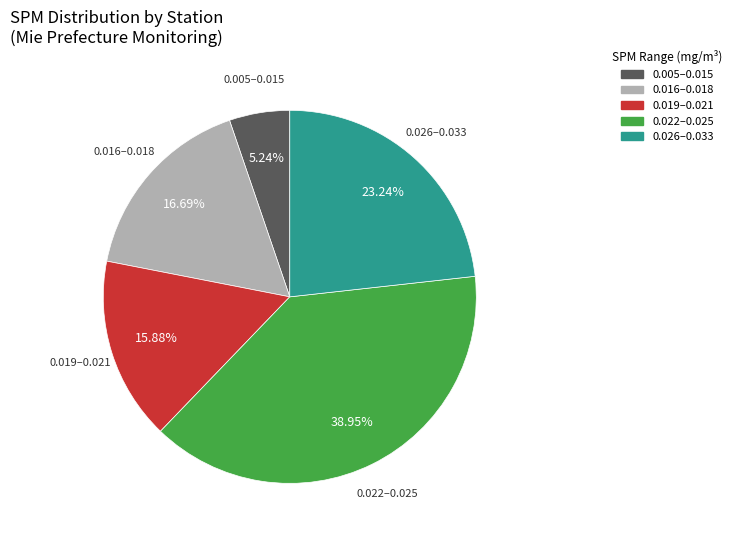

Rank the categories by value from highest to lowest.

0.022–0.025, 0.026–0.033, 0.016–0.018, 0.019–0.021, 0.005–0.015